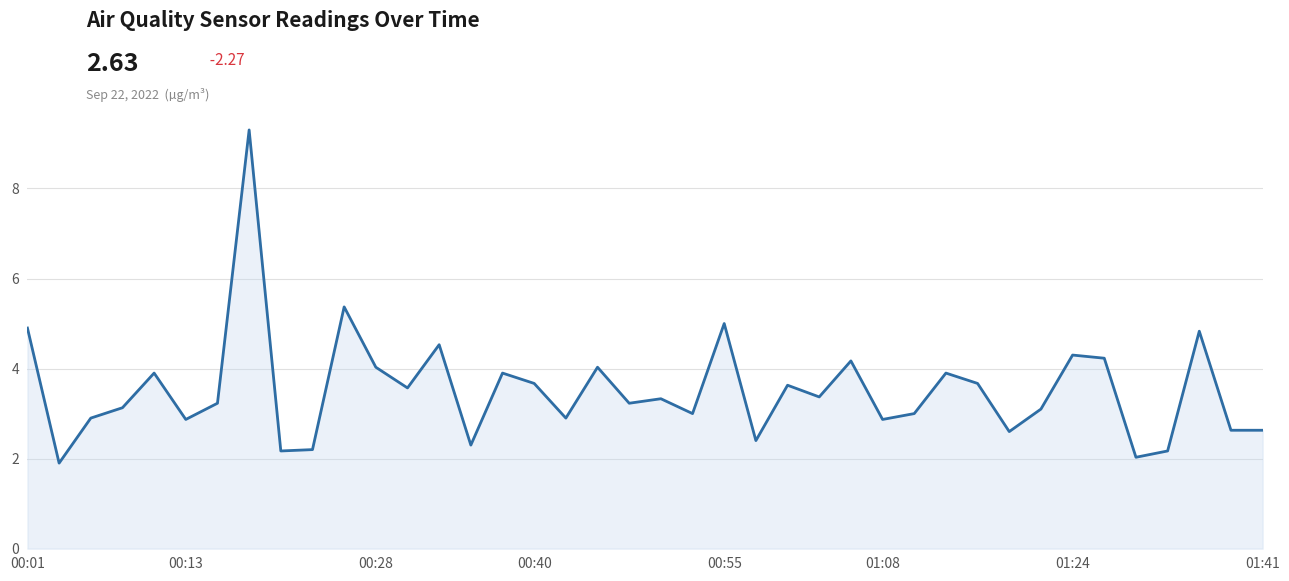

What is the difference between the maximum and minimum values?

7.4